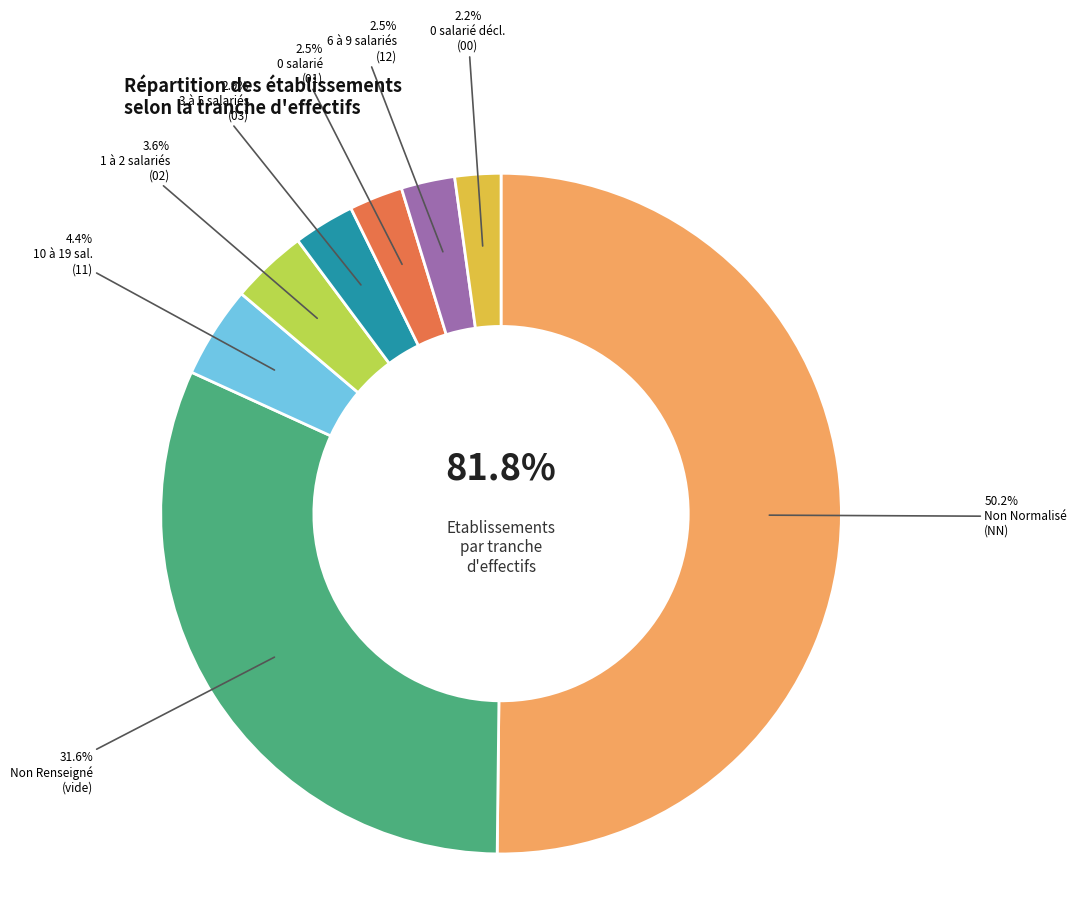

The 11 slice represents 4% of the pie. True or false?

True